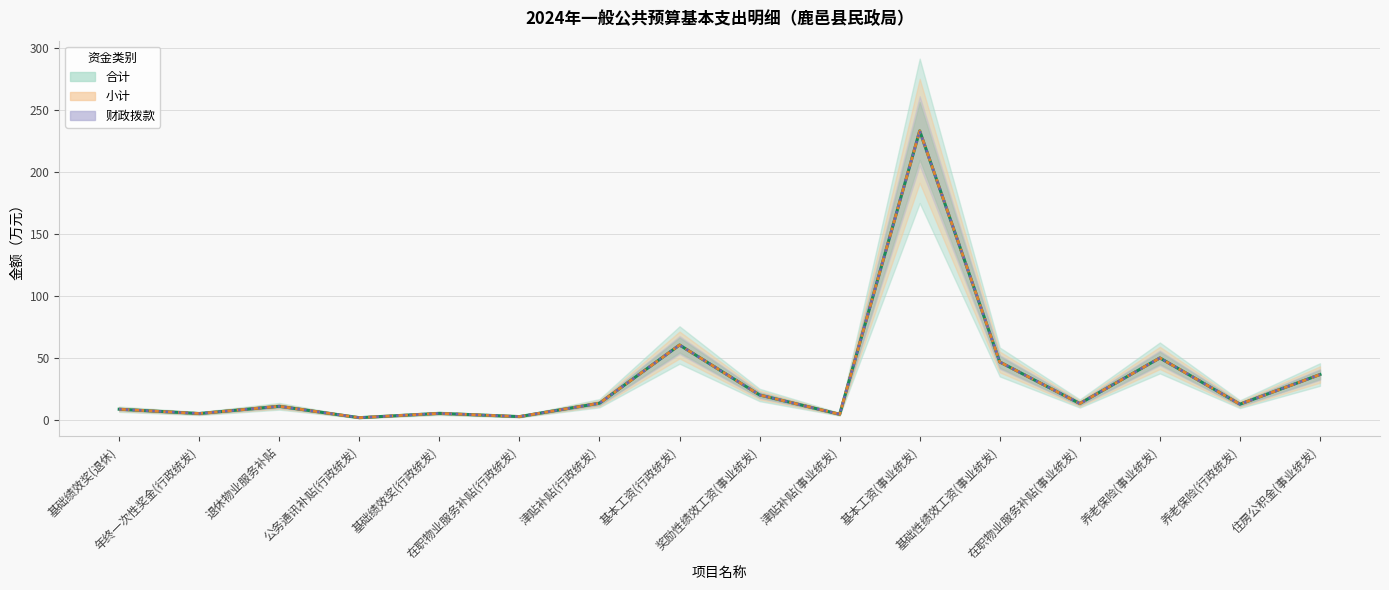

Which series changed the most between 在职物业服务补贴(行政统发) and 津贴补贴(事业统发)?

合计